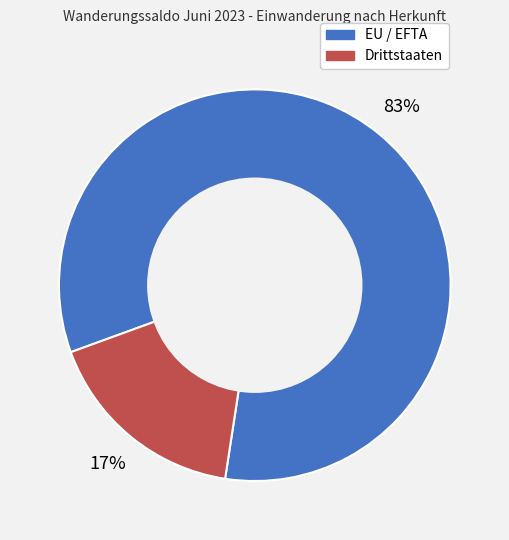

What is the smallest slice in the pie chart?

Drittstaaten